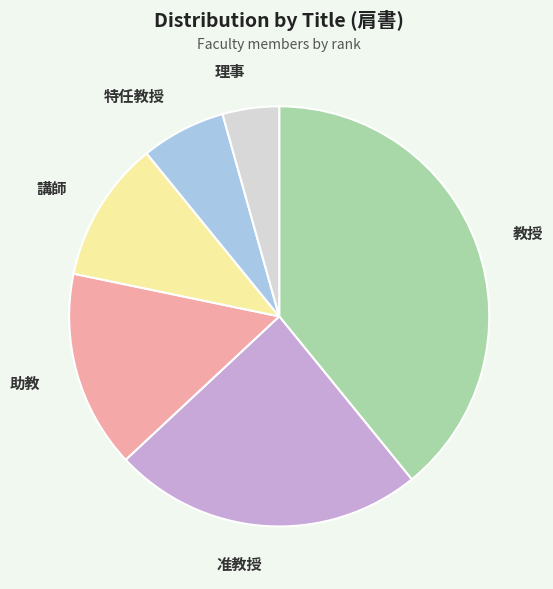

Is 准教授 the majority of the pie?

No